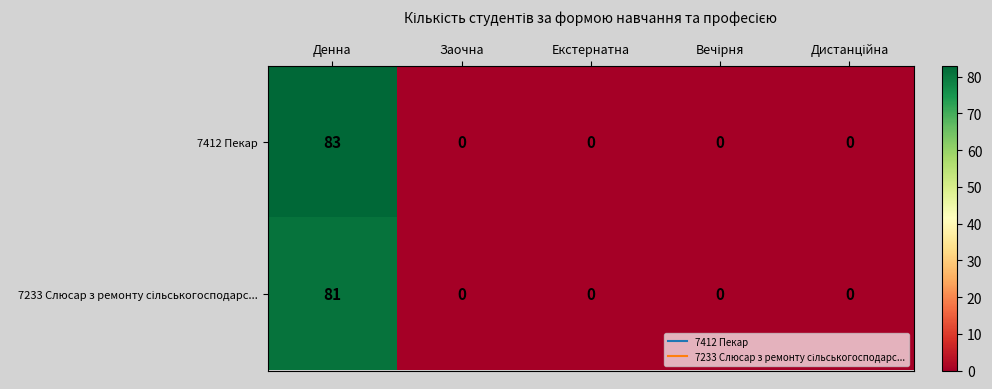

Is it true that 7412 Пекар equals 0 at Заочна?

True